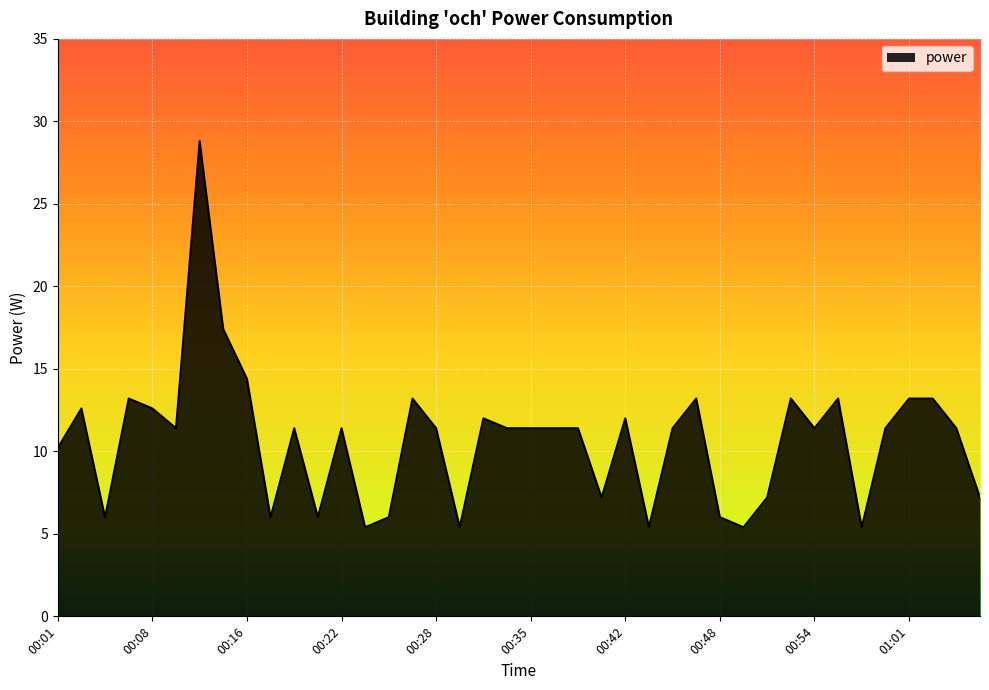

What is the smallest value displayed?

5.4